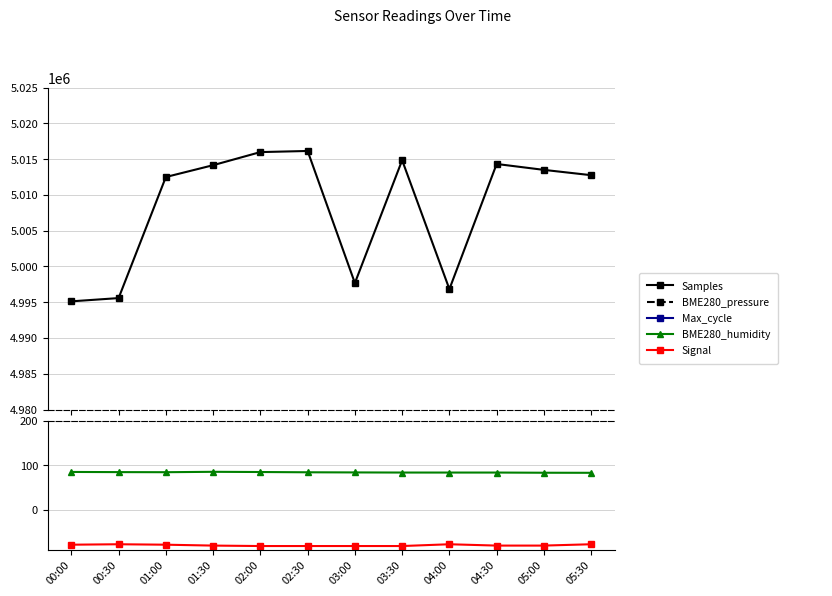

What value does the Samples series have at 02:00?

5015984.0